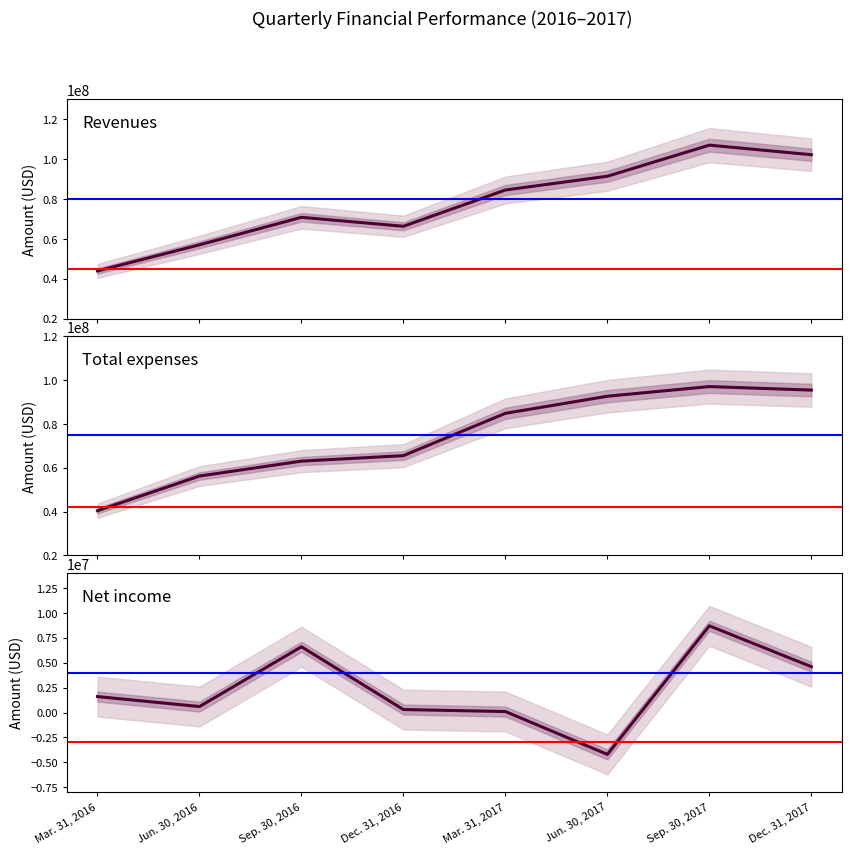

What is the difference between the maximum and second lowest values in the Revenues series?

50000000